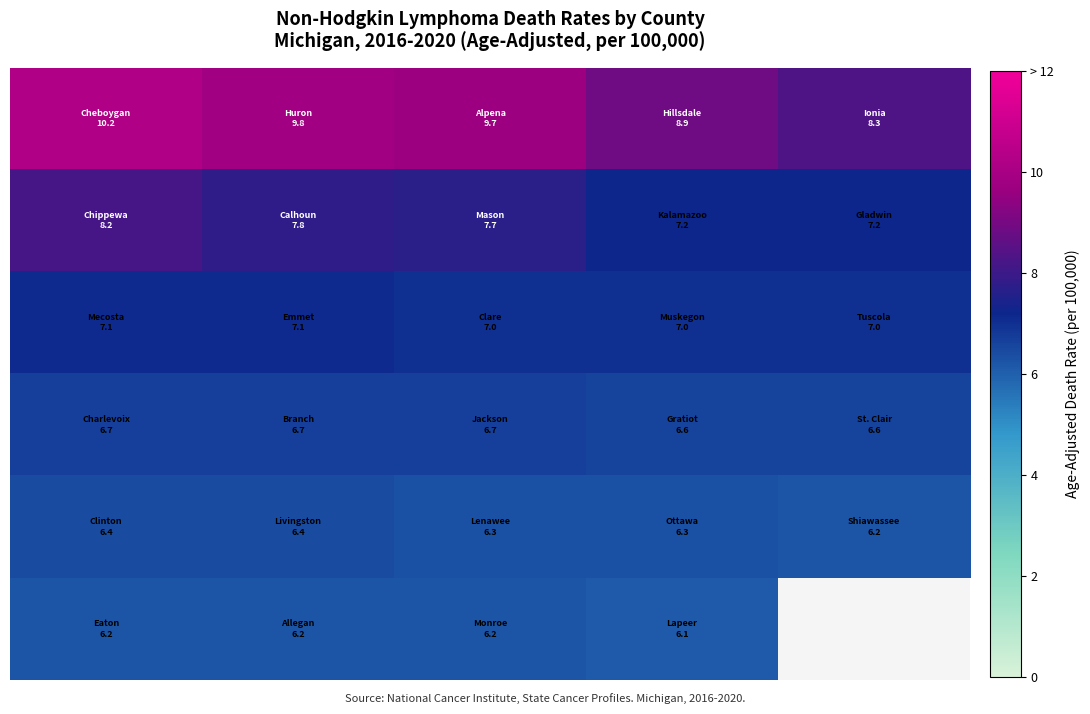

What is the difference between the highest and lowest values at 2?

3.5